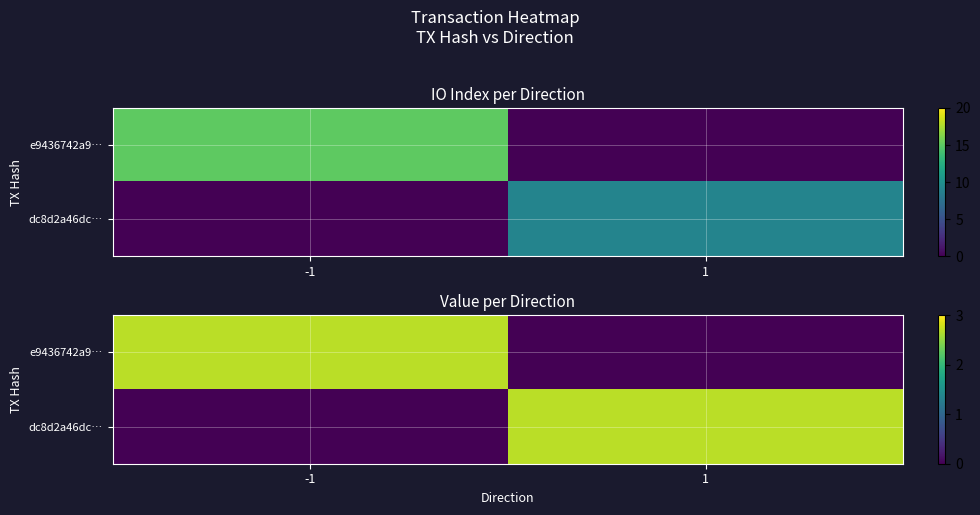

At which category is the sum across all series the highest?

-1